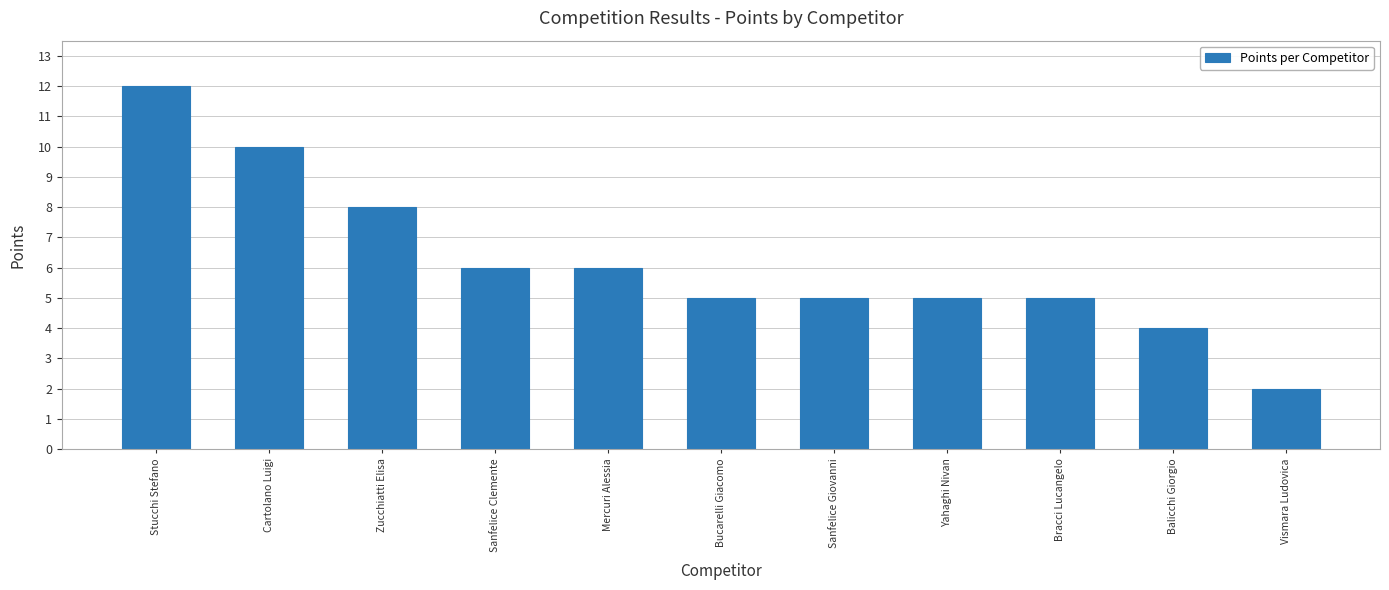

What is the value of the 1st bar from the left?

12